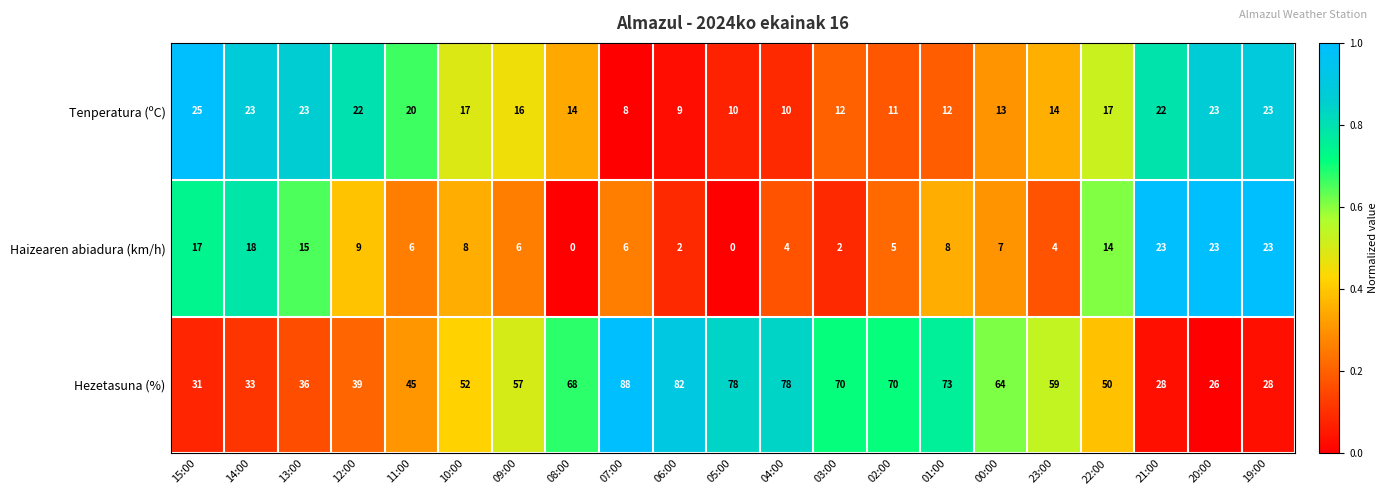

List the series in order of their peak value, highest first.

Hezetasuna (%), Tenperatura (ºC), Haizearen abiadura (km/h)